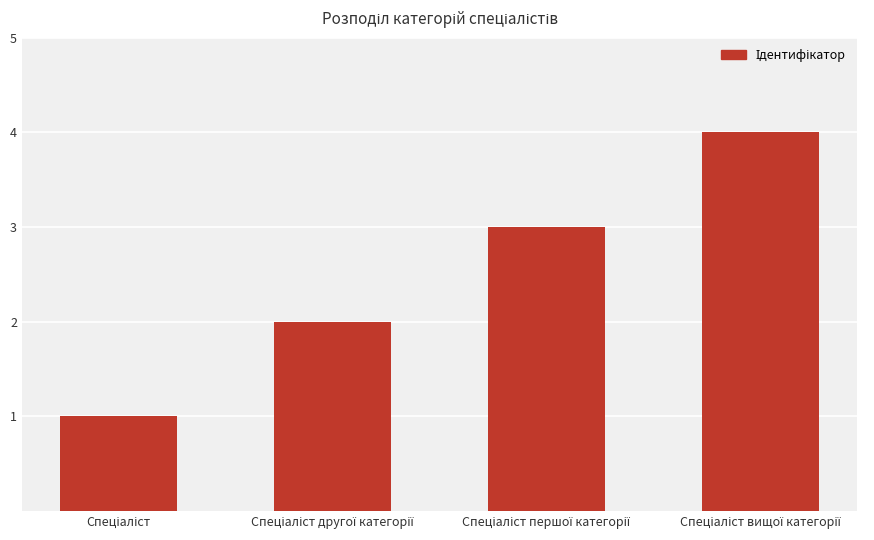

What is the sum of all values?

10